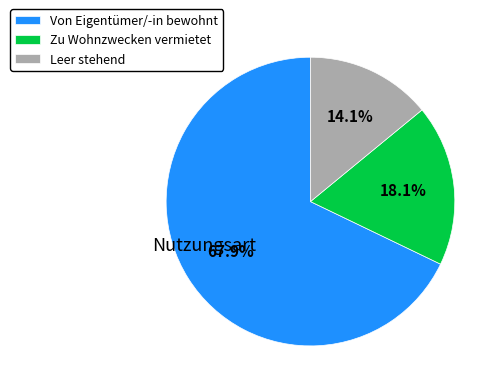

To the nearest percent, what is the difference between the Leer stehend and Zu Wohnzwecken vermietet slice percentages?

4%